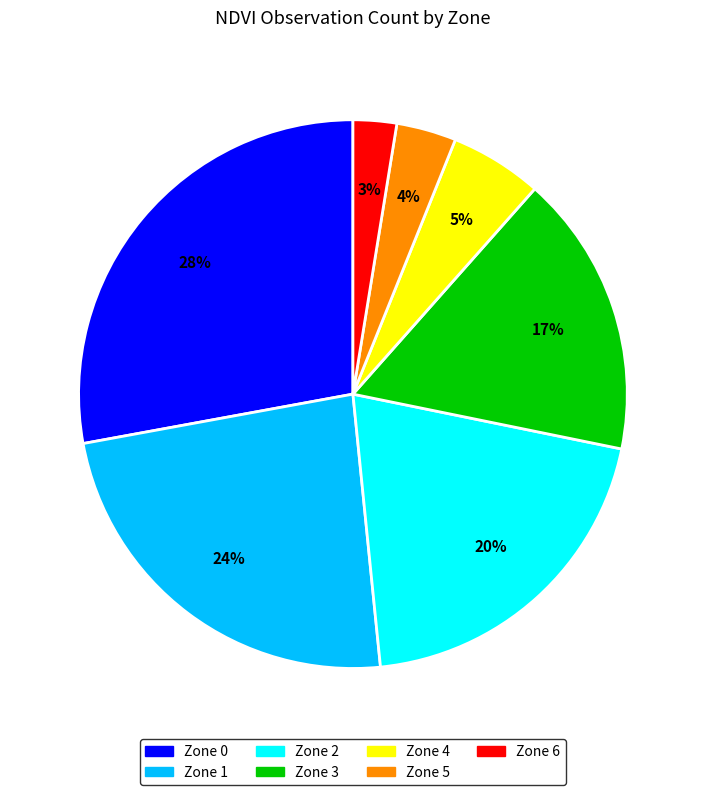

How many segments does this pie chart have?

7